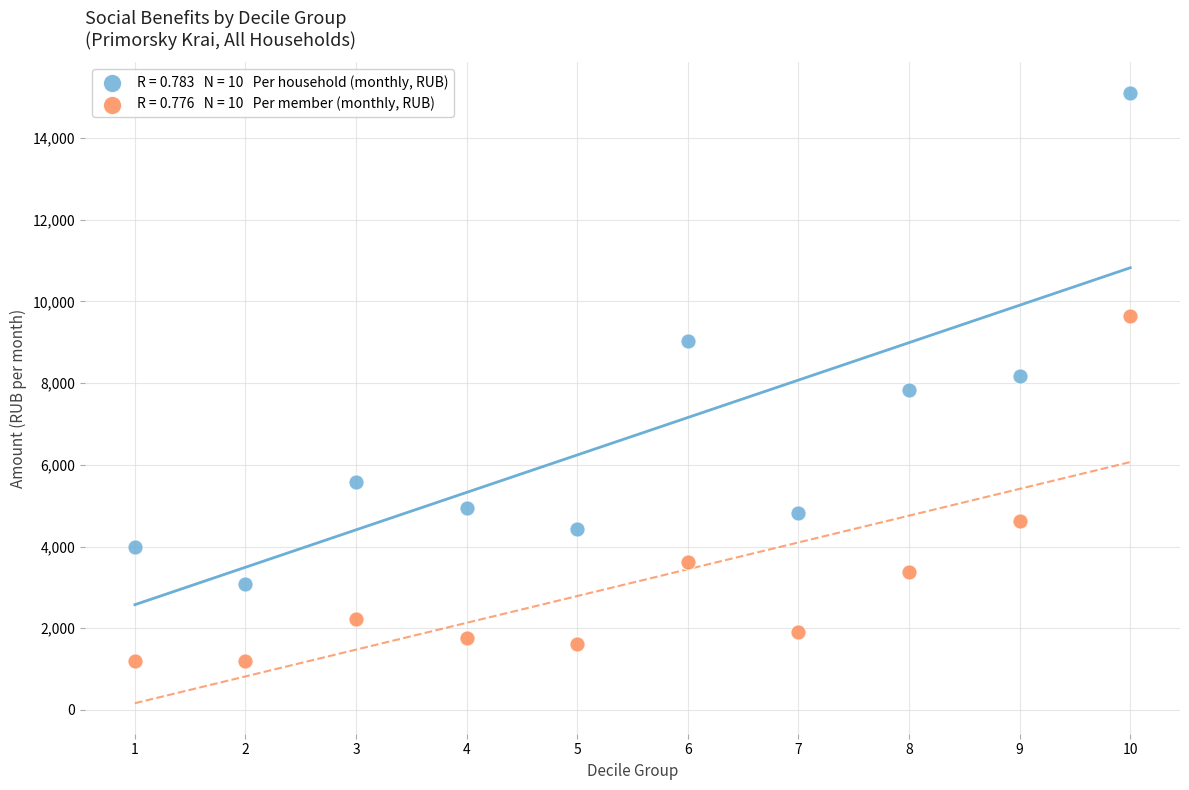

Across all data points, what is the range of X values (max minus min)?

9.0